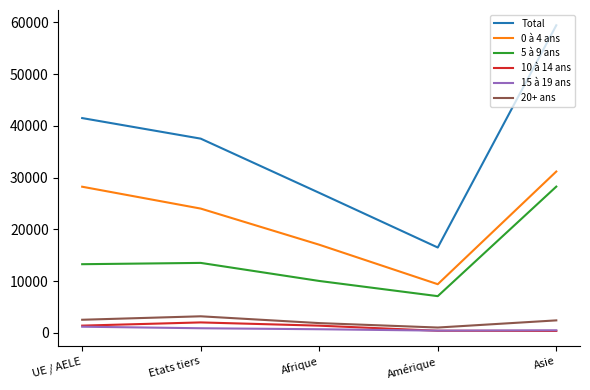

What is the average value of the Total series?

36396